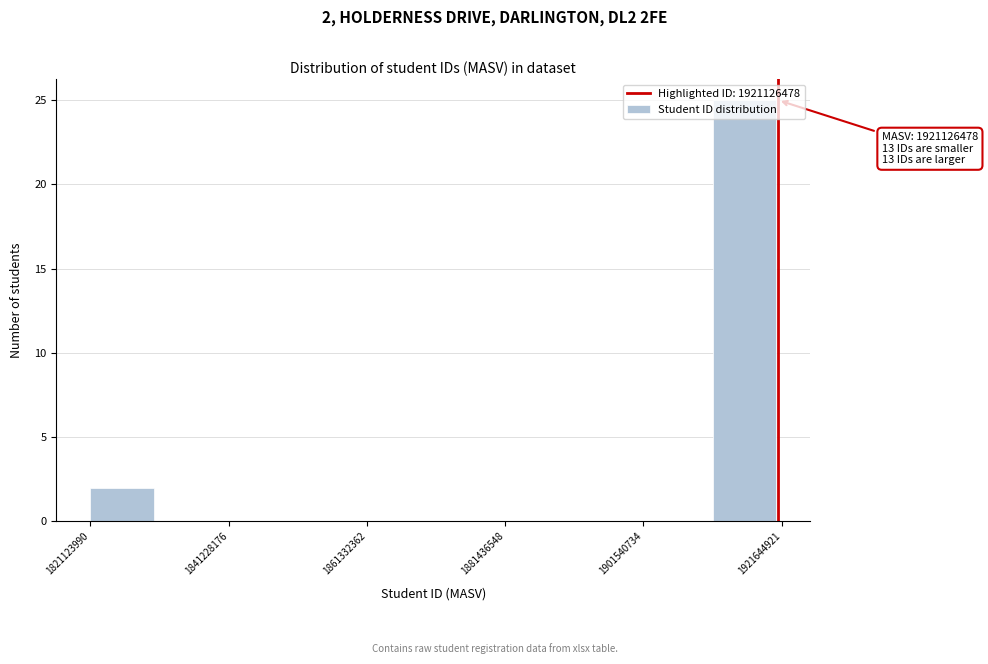

Around what value on the x-axis is the tallest bar? Give the approximate position of its centre, as read against the axis.

1915000000